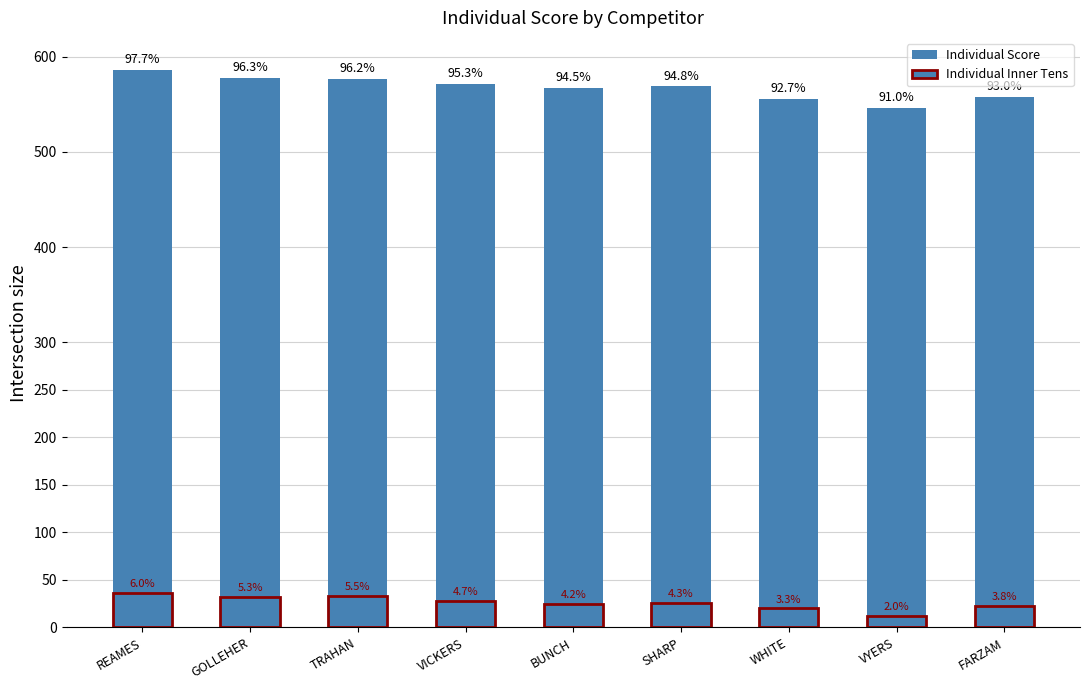

What is the average value of the Individual Score series?

568